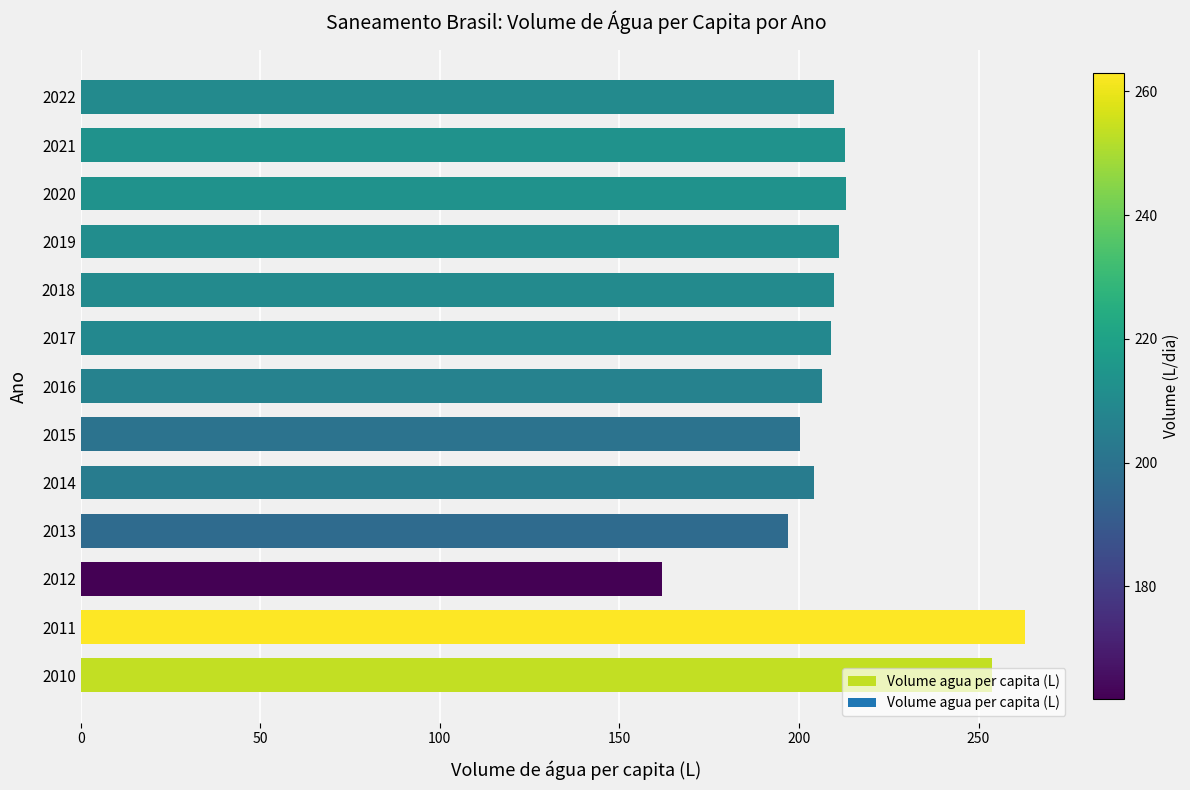

How many data points are less than 209?

6